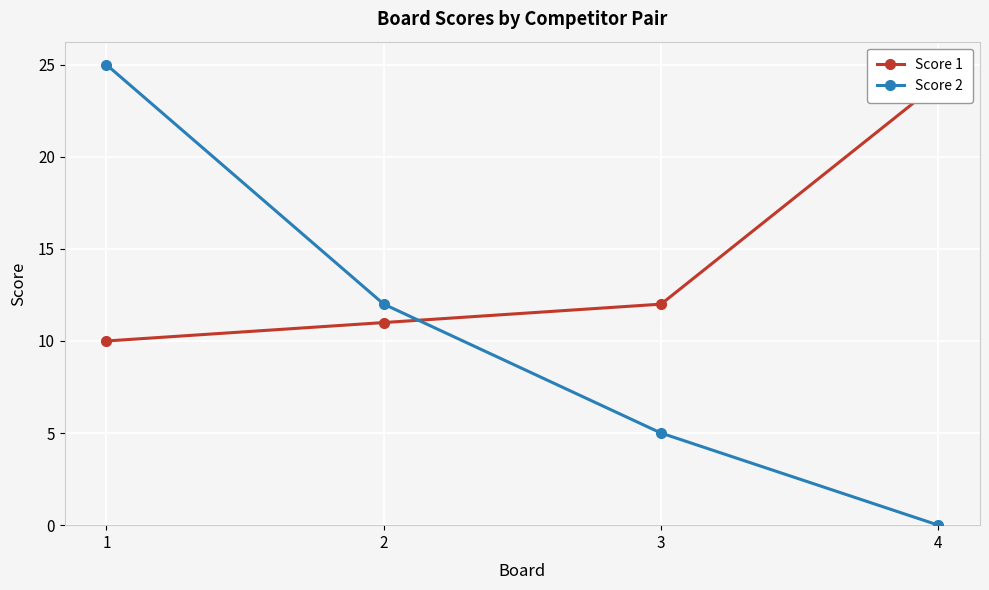

What is the difference between the highest and lowest values at 1?

15